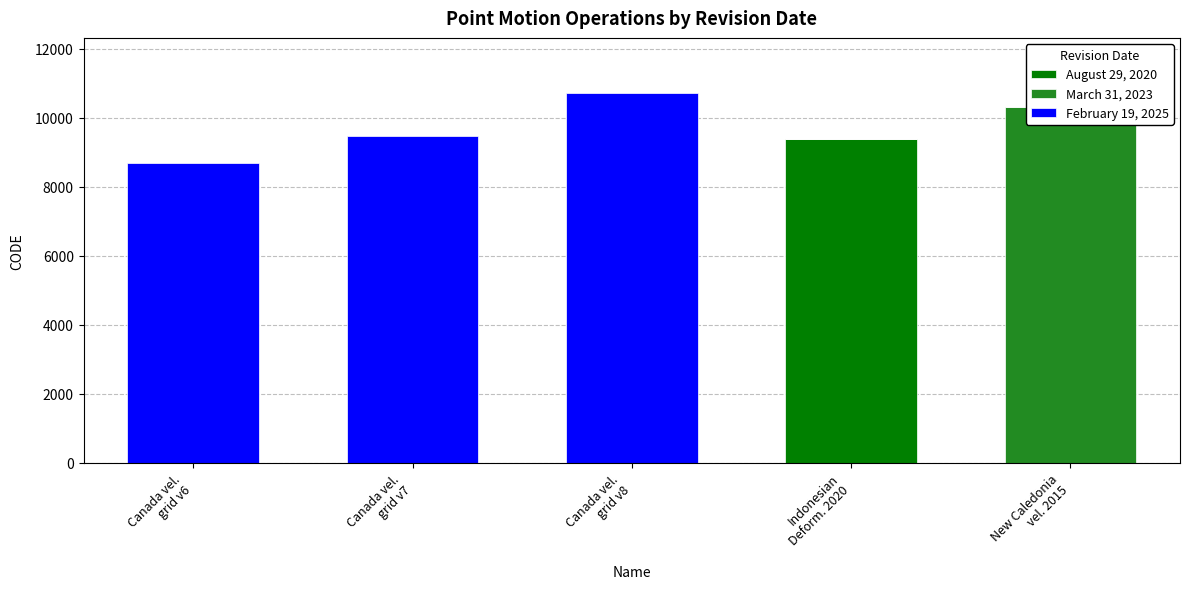

The value of March 31, 2023 at Canada vel.
grid v6 is 0. True or false?

True